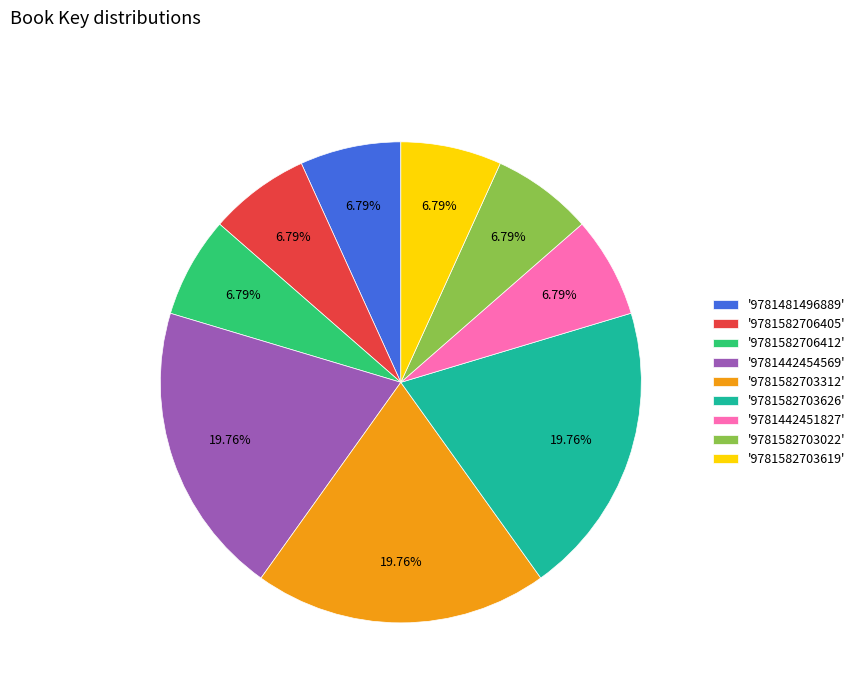

Approximately how many times larger is the value at '9781582703626' compared to '9781582706412'?

2.9